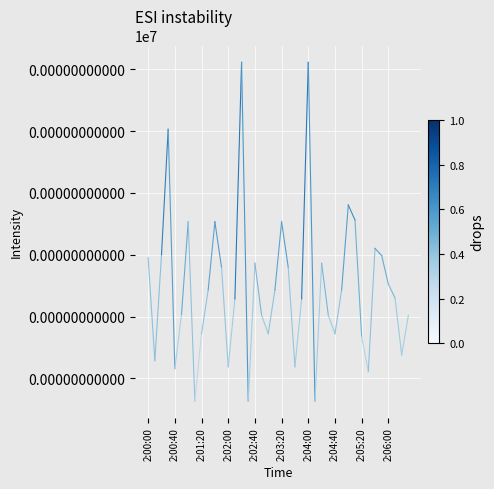

Between 2:00:00 and 2:00:40, which is larger?

2:00:00